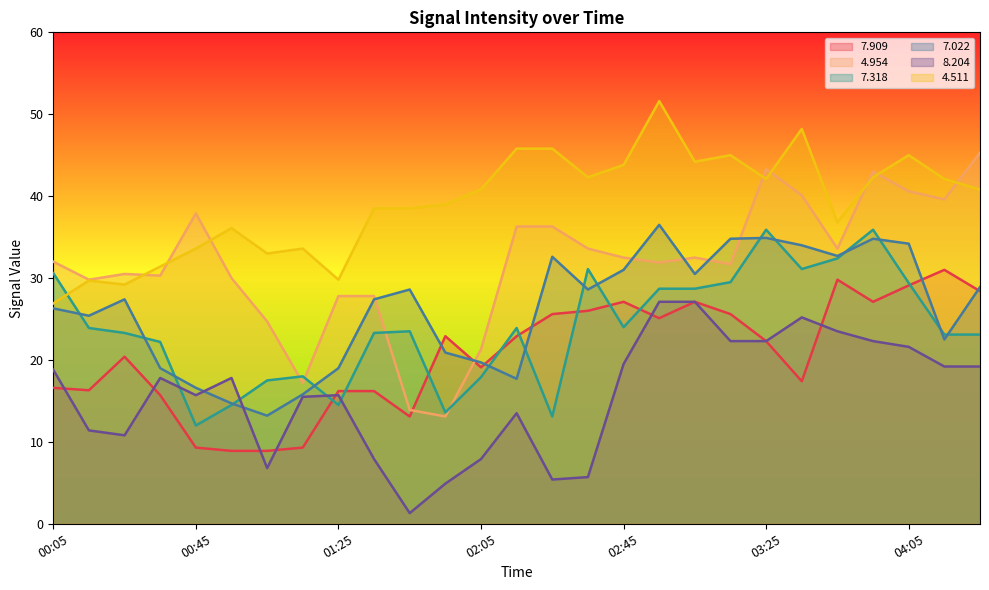

What position from the left is 04:25?

27